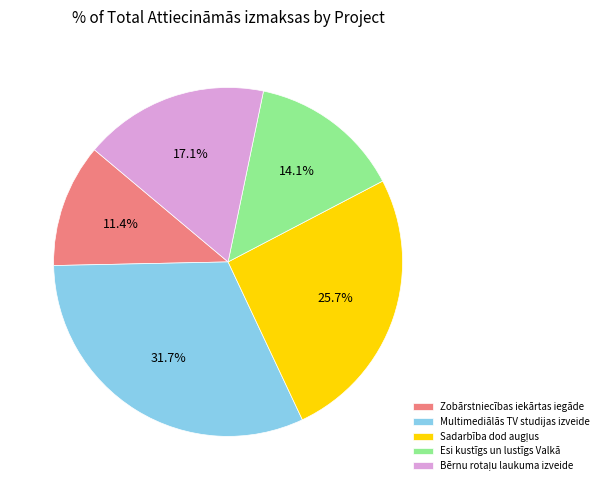

What percentage is the Esi kustīgs un lustīgs Valkā slice, to the nearest percent?

14%